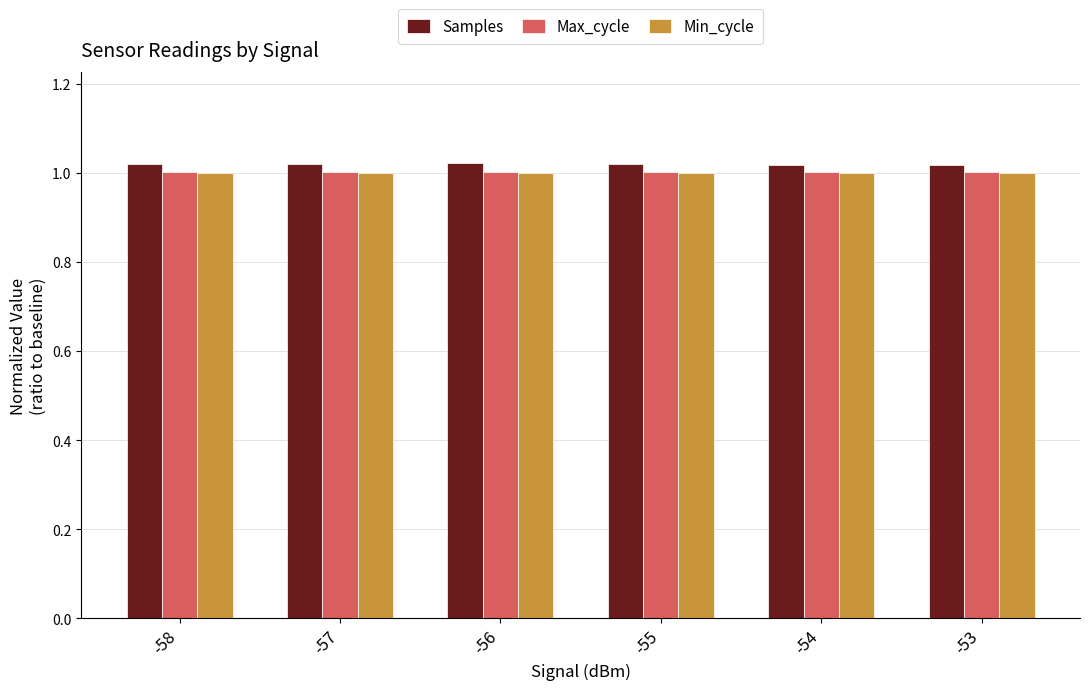

What is the sum of all Min_cycle values?

6.0